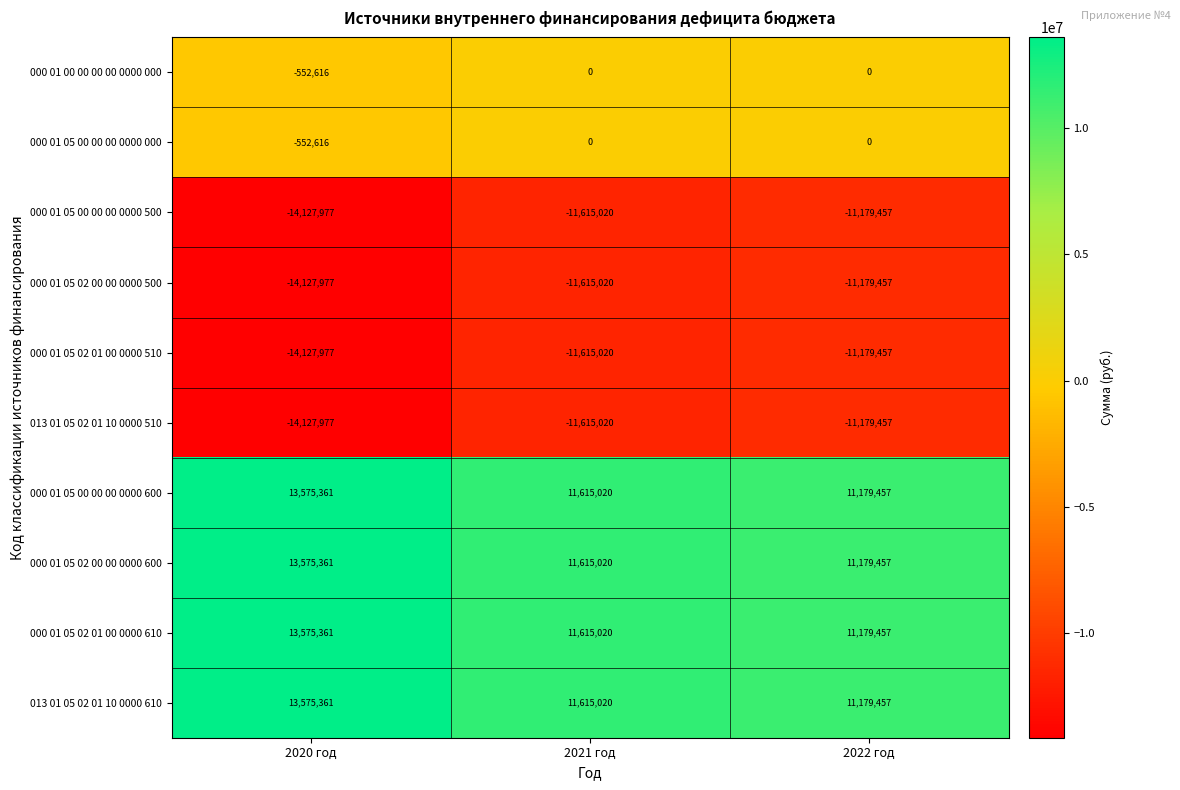

Rank the categories by 000 01 05 02 00 00 0000 500 value from highest to lowest.

2022 год, 2021 год, 2020 год